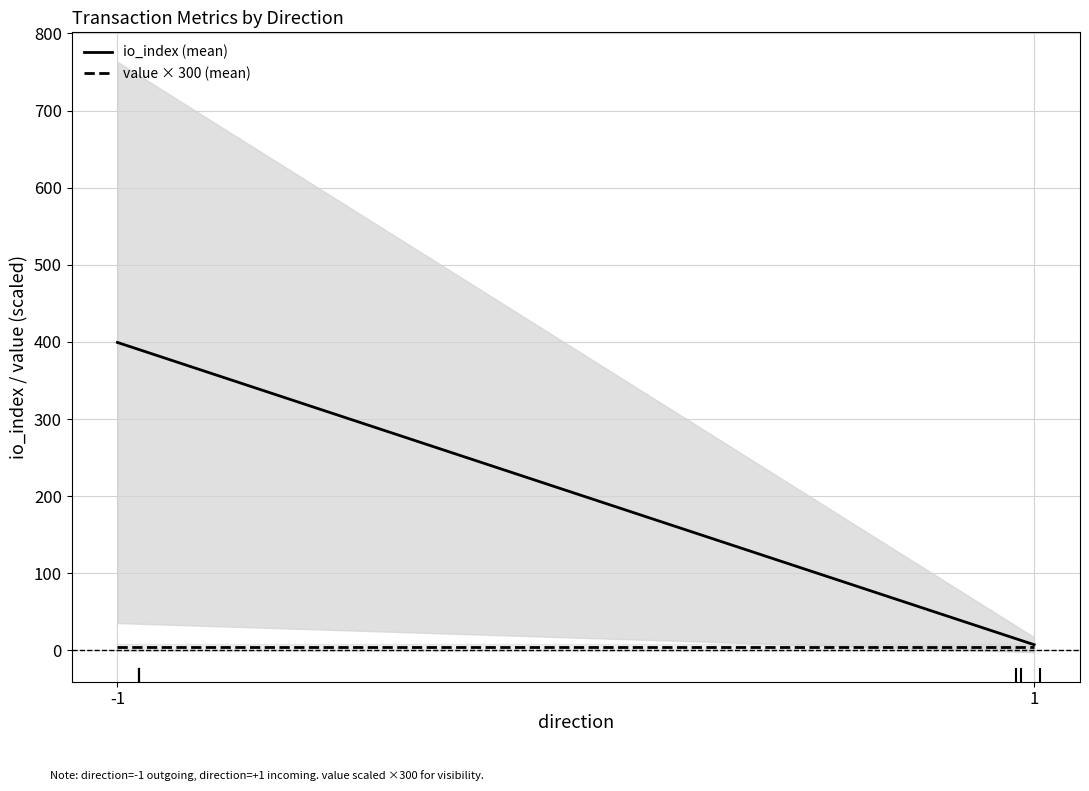

What is the difference between the highest and lowest values at 1?

3.5